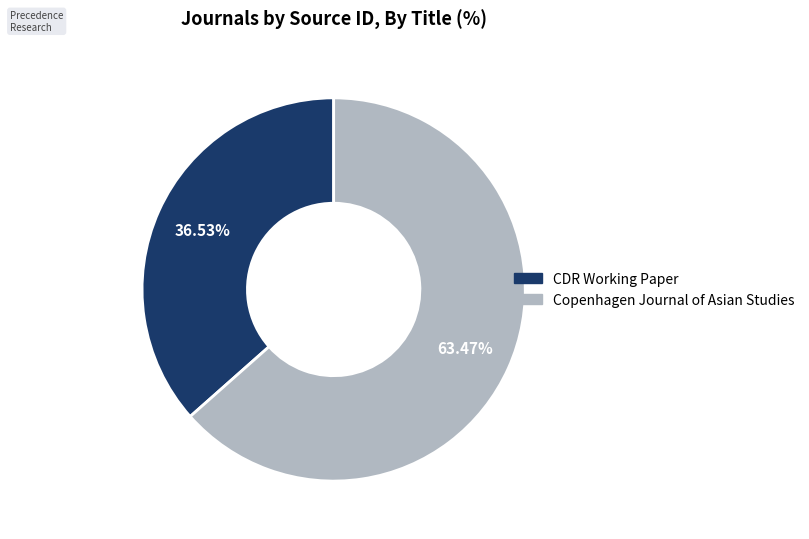

Combined, what portion of the pie is CDR Working Paper and Copenhagen Journal of Asian Studies?

100.0%